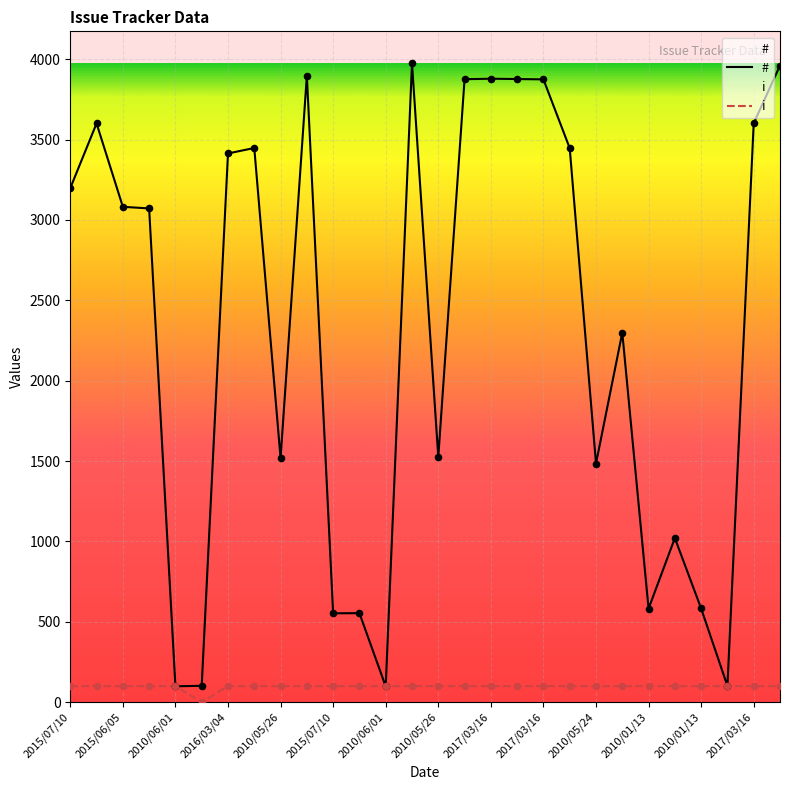

Which series contains the lowest Y value?

i